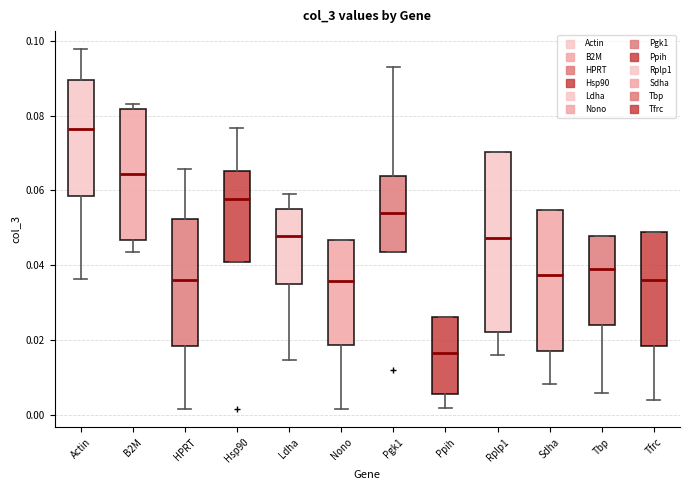

Reading left to right, transcribe this box plot: for each box, give where its median line is, the range the box spans, and where its two whiskers end, as read against the y-axis. The values are not printed on the chart, so give them approximately, as read against the axis.

Actin: median 0.076, box 0.058 to 0.090, whiskers 0.036 to 0.098
B2M: median 0.064, box 0.046 to 0.082, whiskers 0.044 to 0.084
HPRT: median 0.036, box 0.018 to 0.052, whiskers 0.002 to 0.066
Hsp90: median 0.058, box 0.040 to 0.066, whiskers 0.040 to 0.076
Ldha: median 0.048, box 0.036 to 0.056, whiskers 0.014 to 0.060
Nono: median 0.036, box 0.018 to 0.046, whiskers 0.002 to 0.046
Pgk1: median 0.054, box 0.044 to 0.064, whiskers 0.044 to 0.094
Ppih: median 0.016, box 0.006 to 0.026, whiskers 0.002 to 0.026
Rplp1: median 0.048, box 0.022 to 0.070, whiskers 0.016 to 0.070
Sdha: median 0.038, box 0.018 to 0.054, whiskers 0.008 to 0.054
Tbp: median 0.038, box 0.024 to 0.048, whiskers 0.006 to 0.048
Tfrc: median 0.036, box 0.018 to 0.048, whiskers 0.004 to 0.048